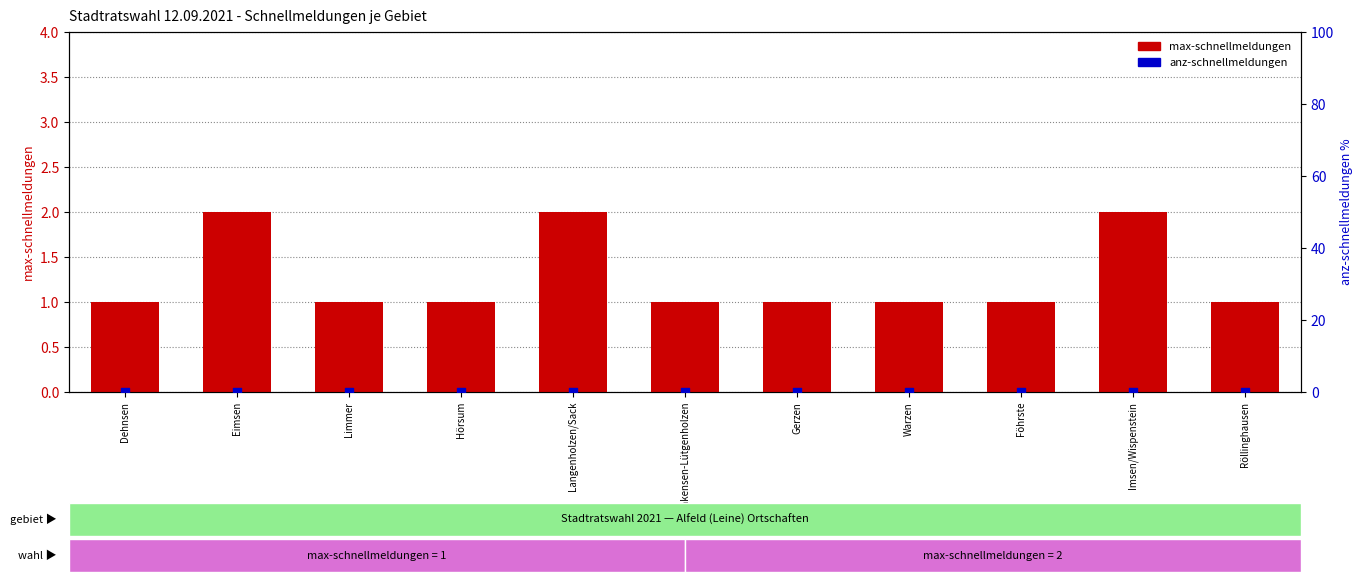

Which series contains the highest Y value?

max-schnellmeldungen